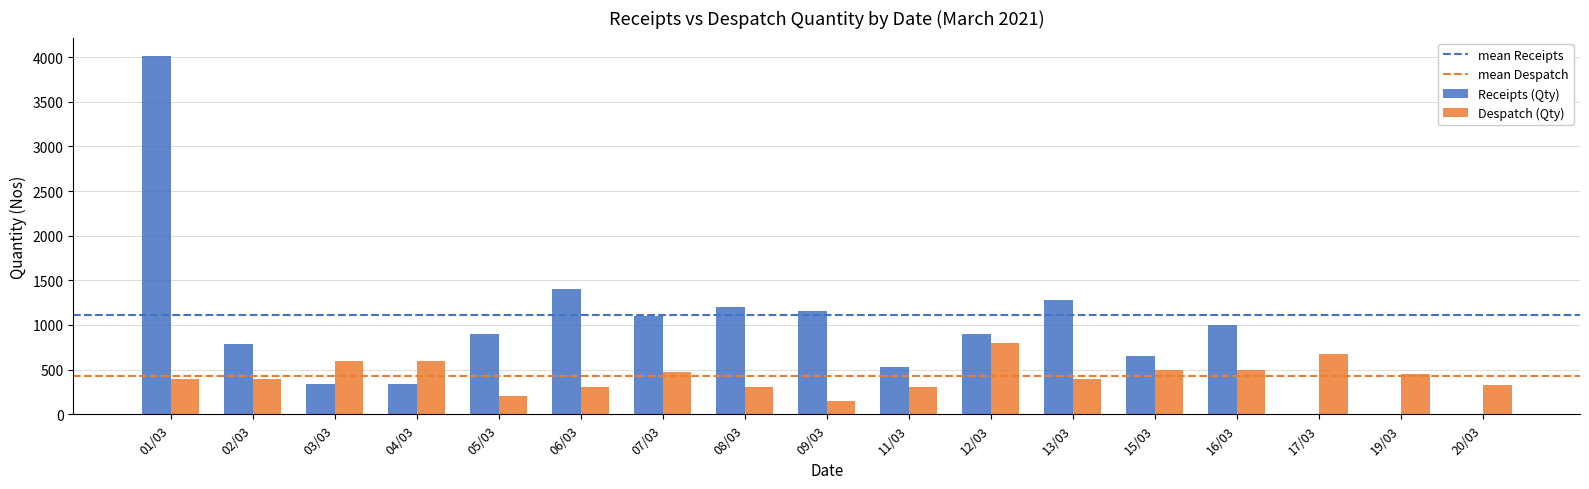

Read the Receipts (Qty) value at 07/03, to the nearest 10.

1100